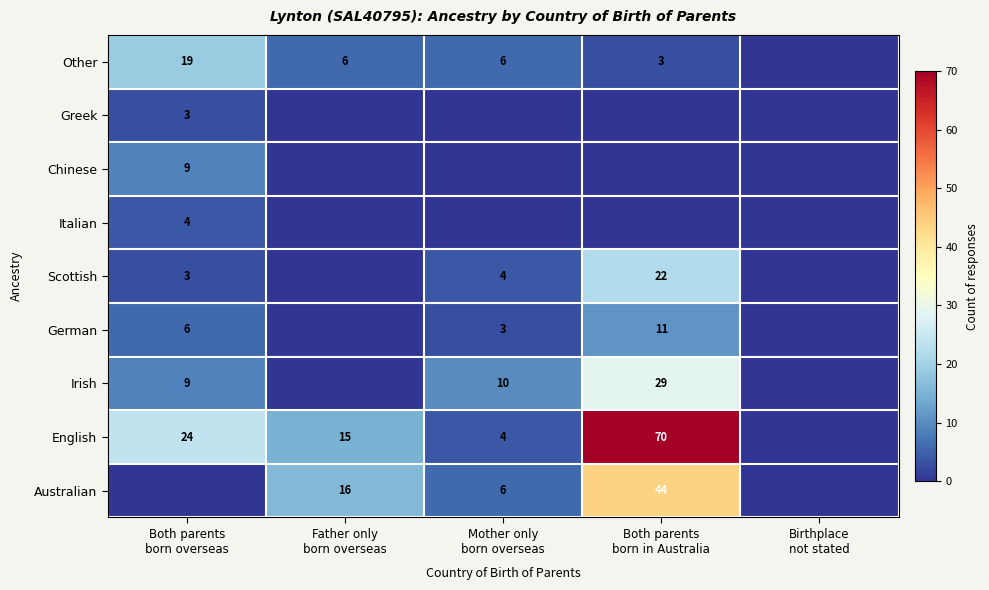

What is the spread (max minus min) of values at Both parents
born overseas?

24